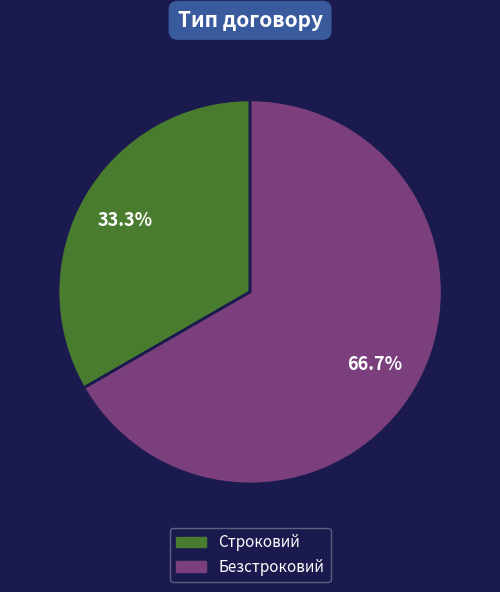

To the nearest percent, what portion does Строковий represent?

33%